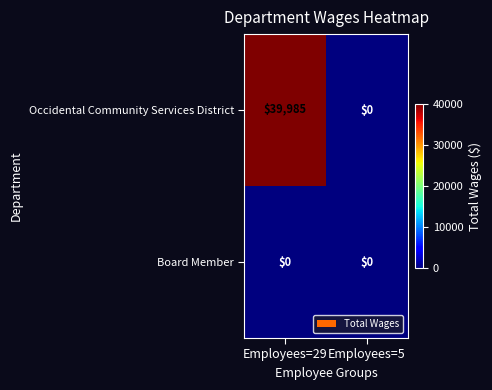

Count the number of categories in the chart.

2